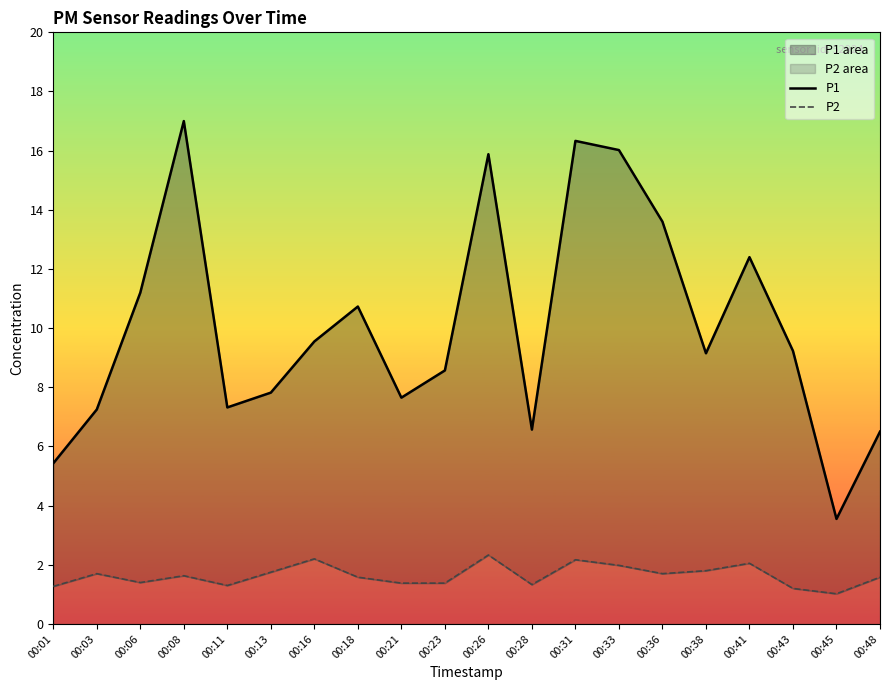

Which label corresponds to the smallest value in the chart?

00:45